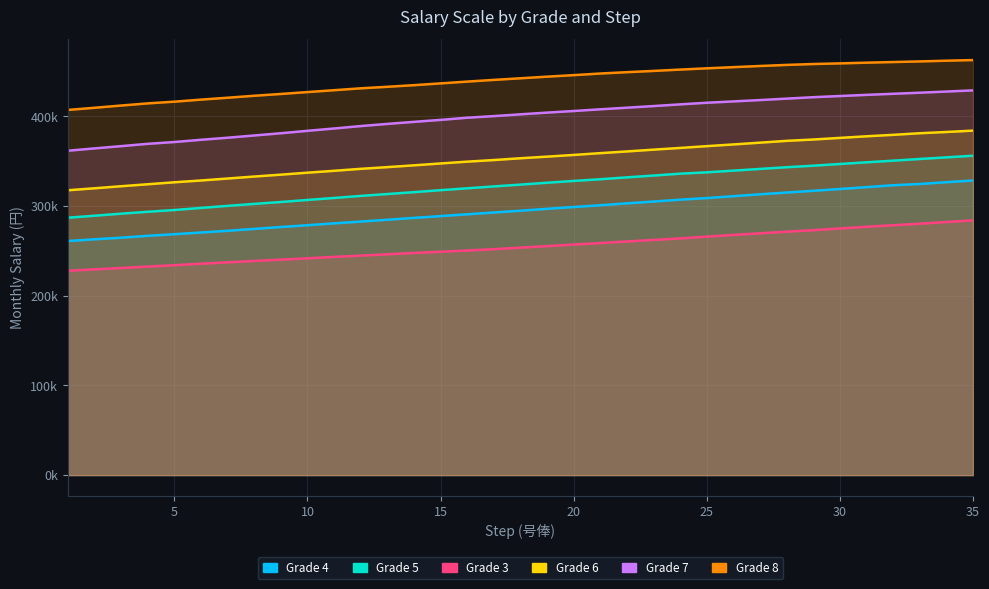

The Grade 3 series shows 419767 at 24. True or false?

False